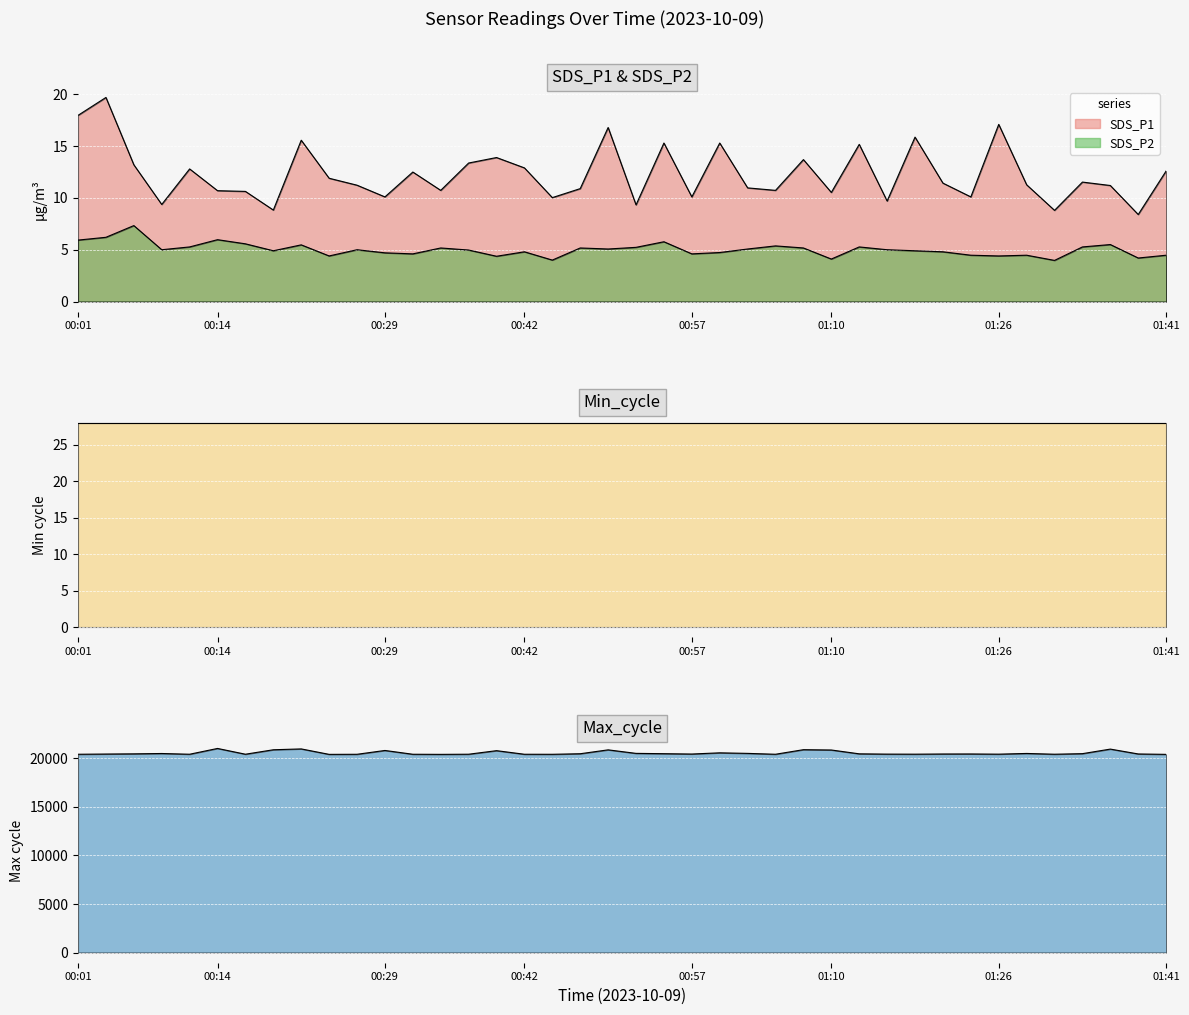

At which label does SDS_P1 first exceed 11?

00:01